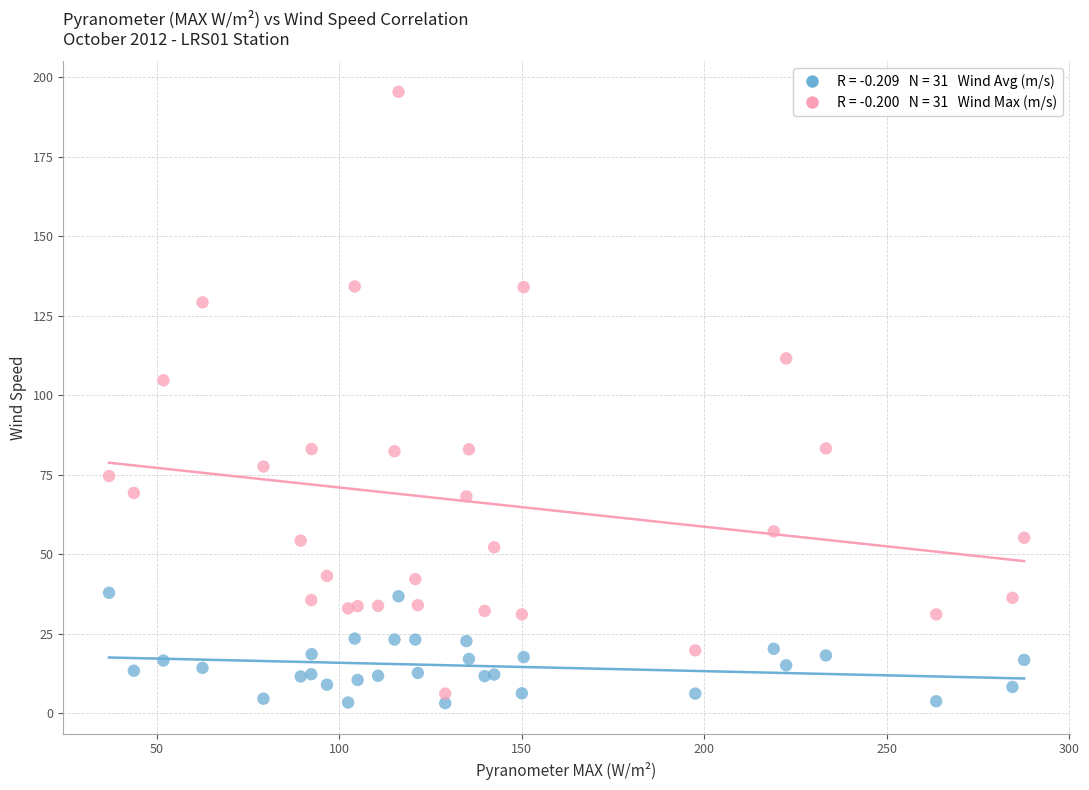

Across all series, what Y value is closest to 99?

104.7